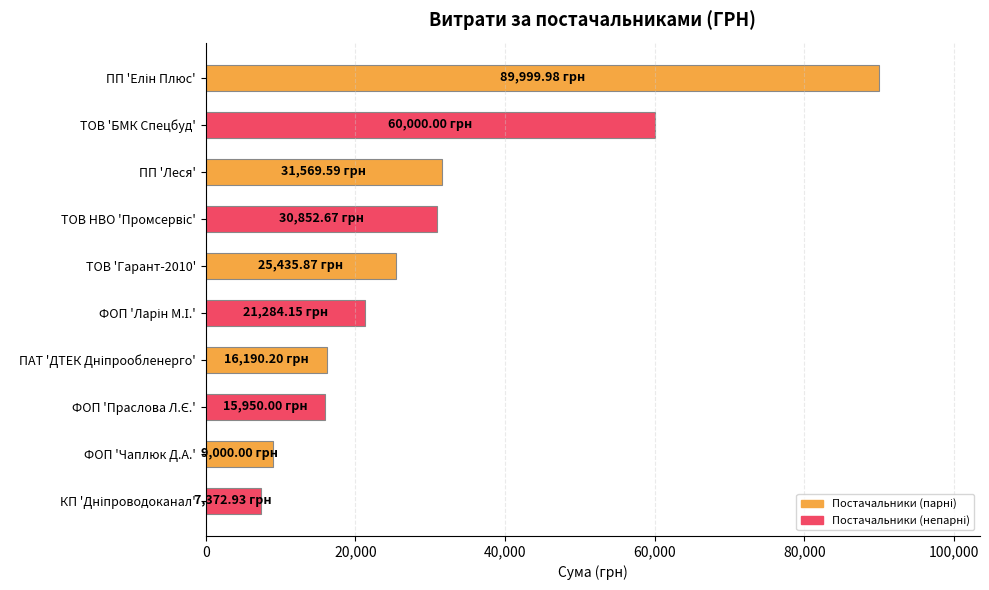

Does the chart contain stacked bars?

No